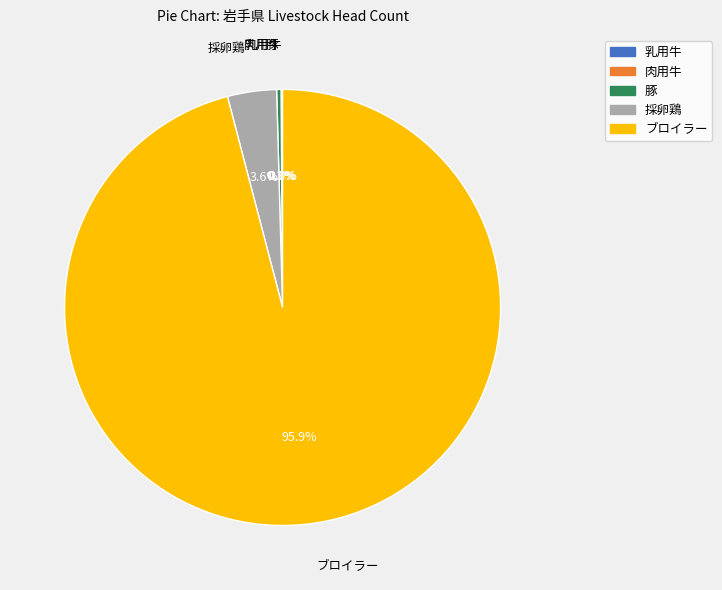

Which slice represents more than half of the pie?

ブロイラー